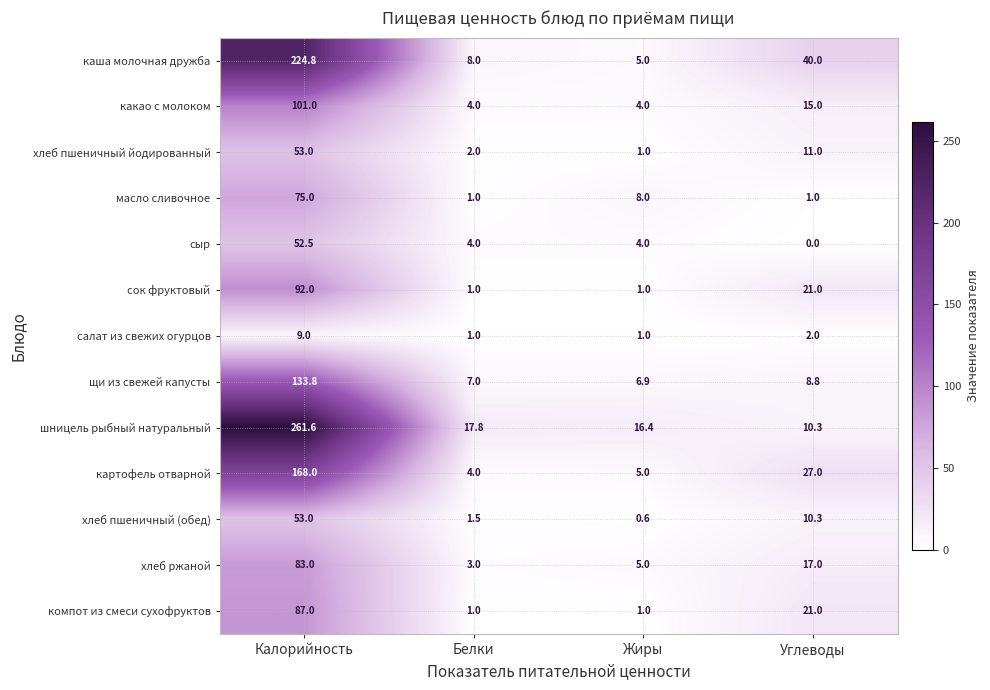

How many categories are shown in the chart?

4